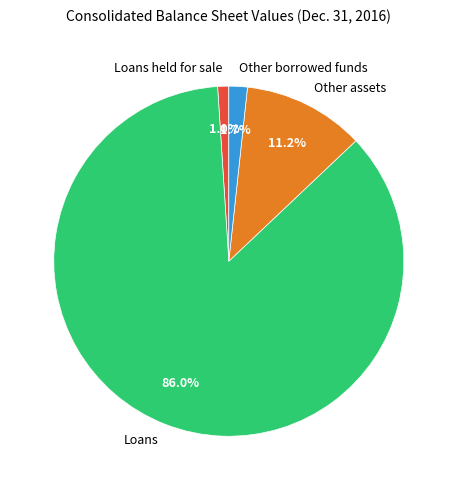

Which category has the smallest portion of the pie?

Loans held for sale